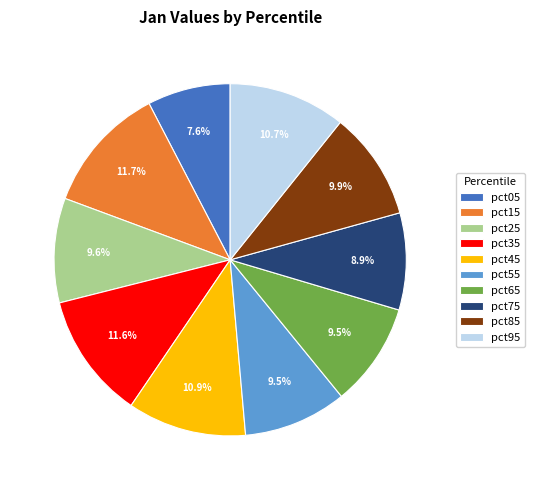

Count the number of slices in the pie.

10